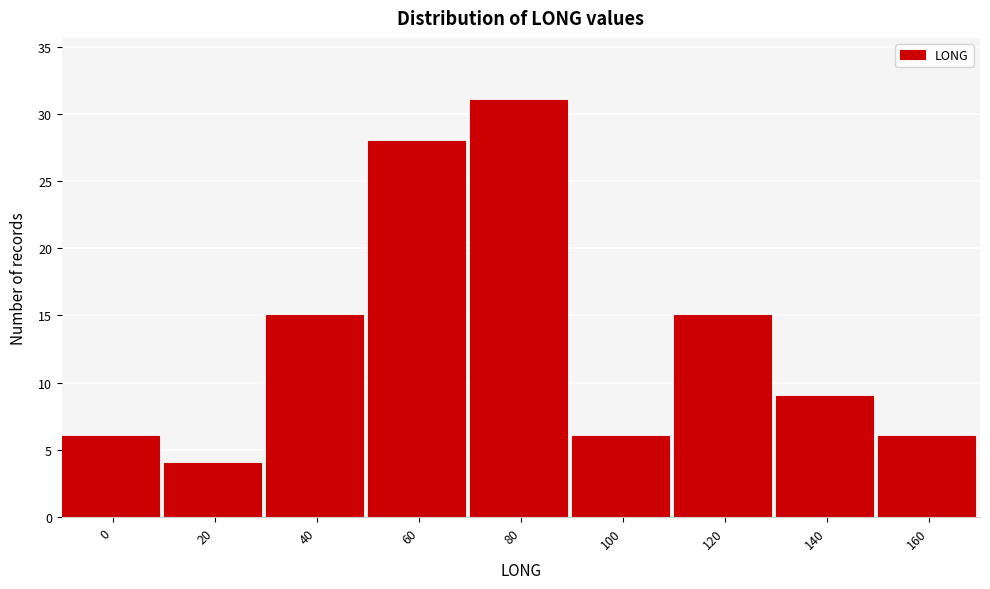

Reading left to right, transcribe all the data shown in this chart.

0=6	20=4	40=15	60=28	80=31	100=6	120=15	140=9	160=6